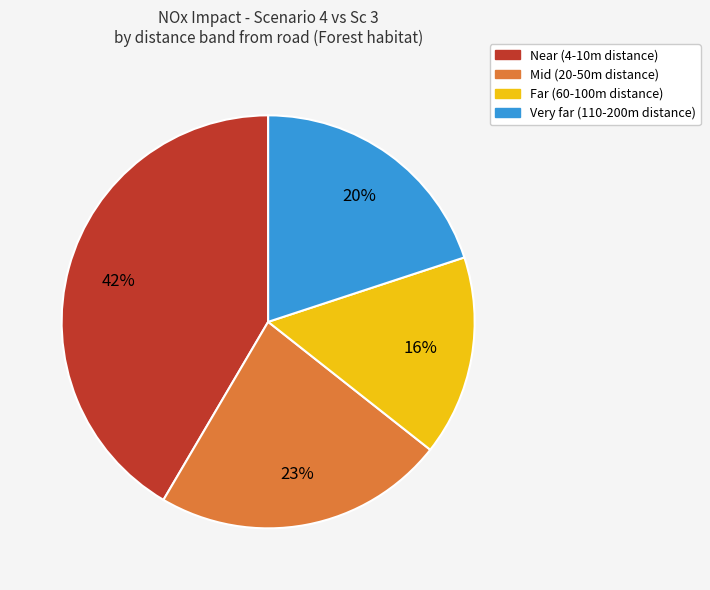

What percentage is the Far (60-100m distance) slice, to the nearest percent?

16%